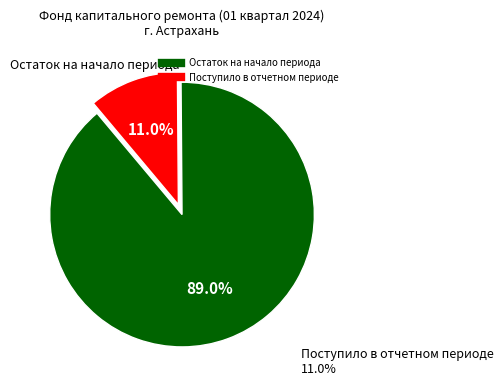

Which category has the smallest portion of the pie?

Поступило в отчетном периоде